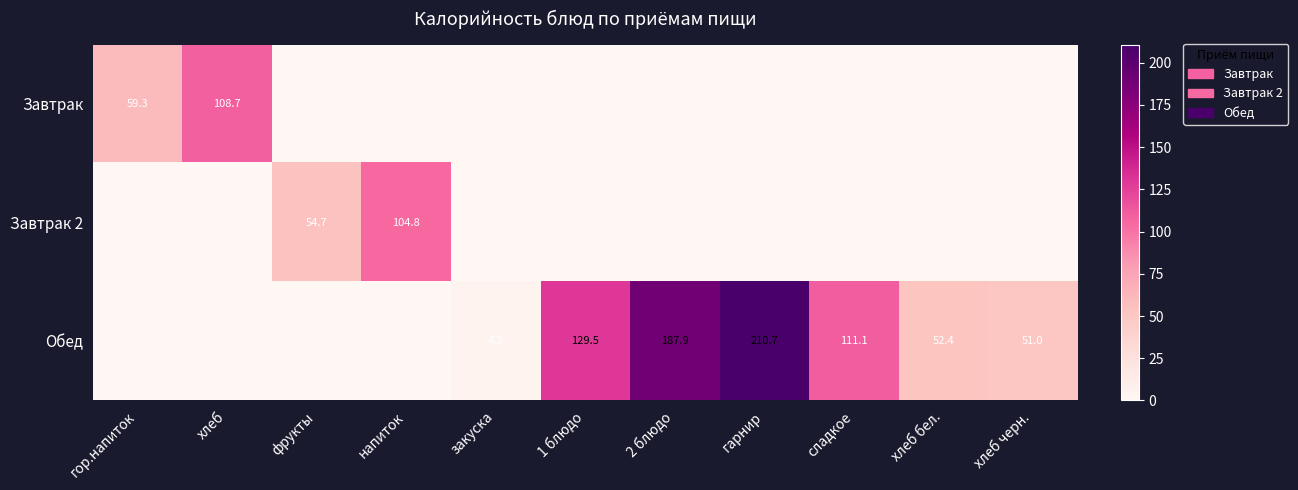

What is the difference between the Обед values at гарнир and 2 блюдо?

22.8